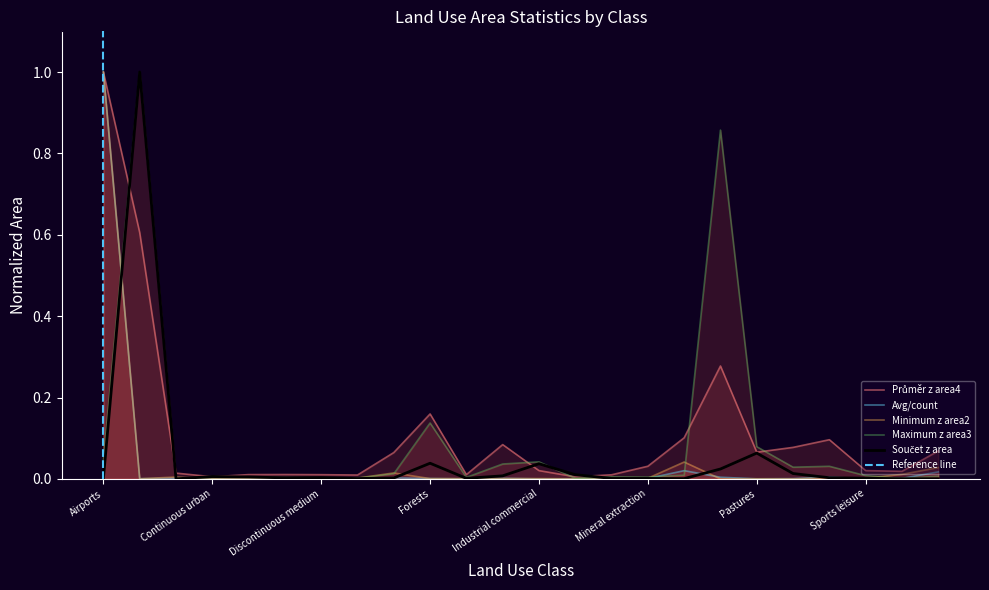

What are all the series names shown in the legend?

Součet z area, Průměr z area4, Avg/count, Minimum z area2, Maximum z area3